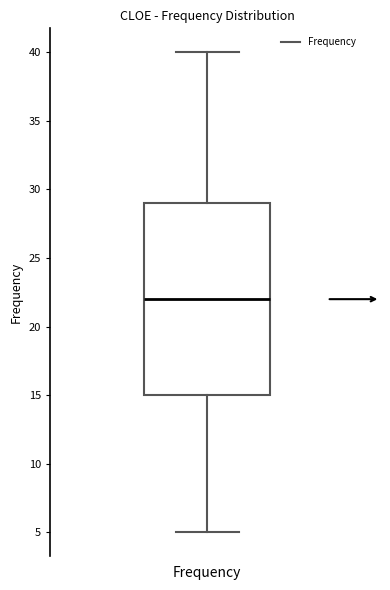

Transcribe this box plot: give where the median line is, the range the box spans, and where the two whiskers end, as read against the y-axis. The values are not printed on the chart, so give them approximately, as read against the axis.

median 22, box 15 to 29, whiskers 5 to 40